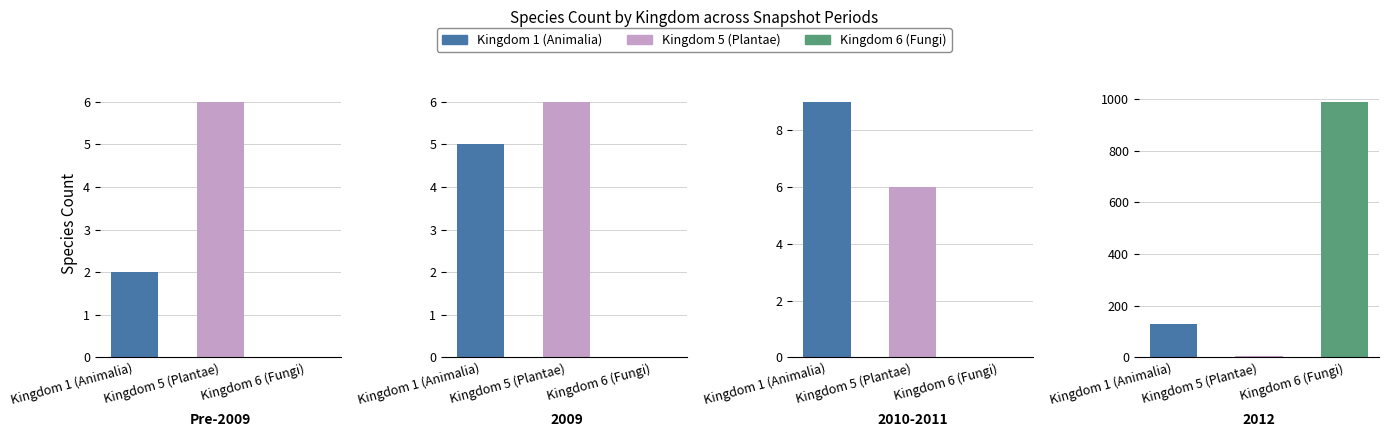

Which series has the largest total across all categories?

Kingdom 6 (Fungi)